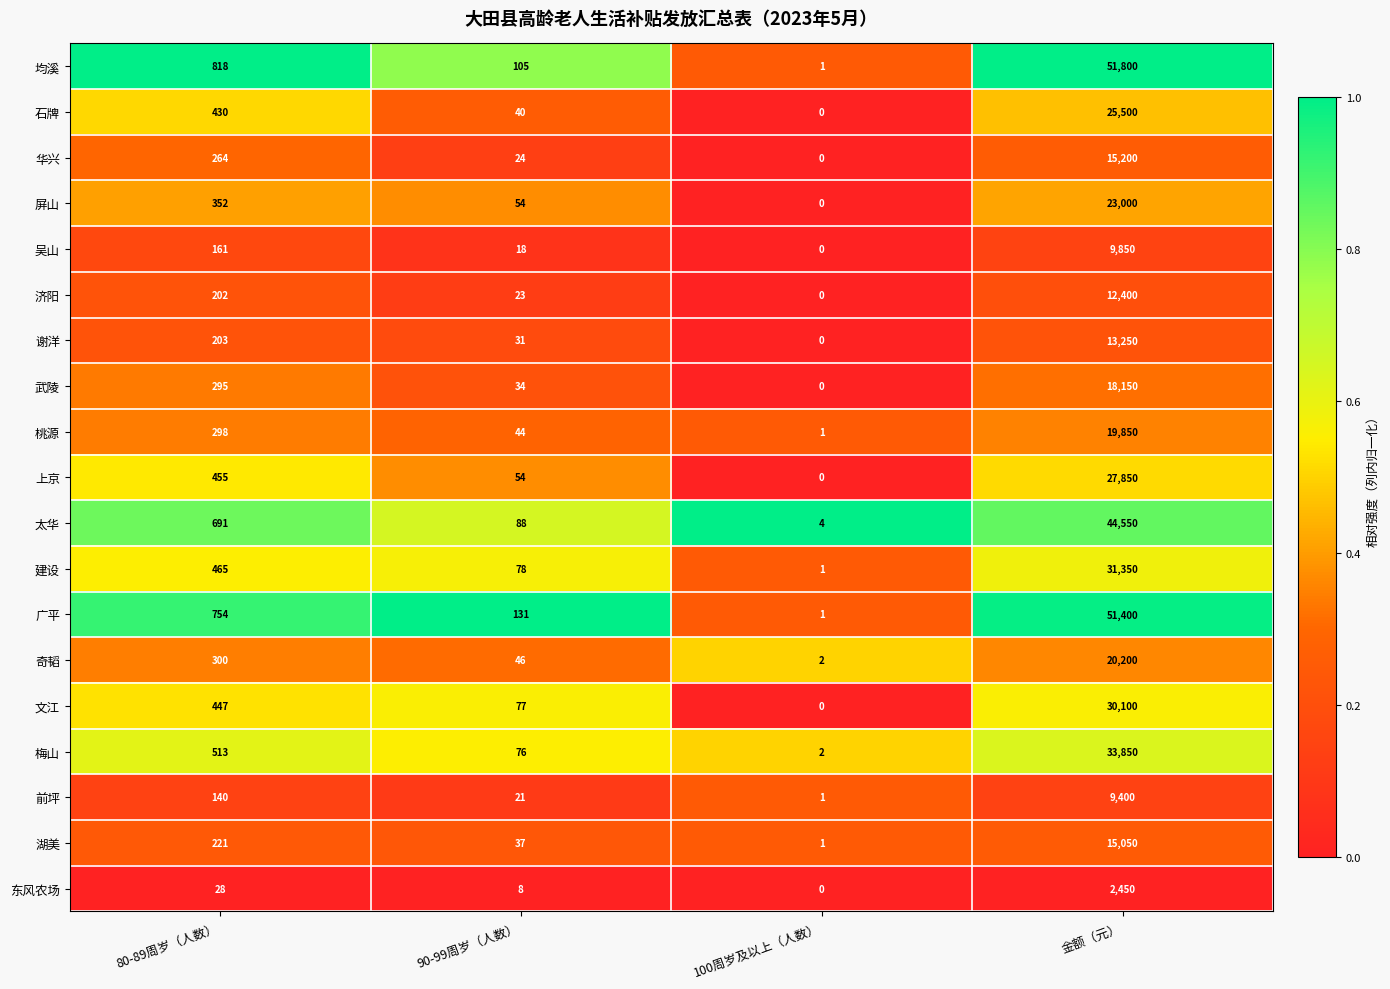

Which series has the largest total across all categories?

均溪